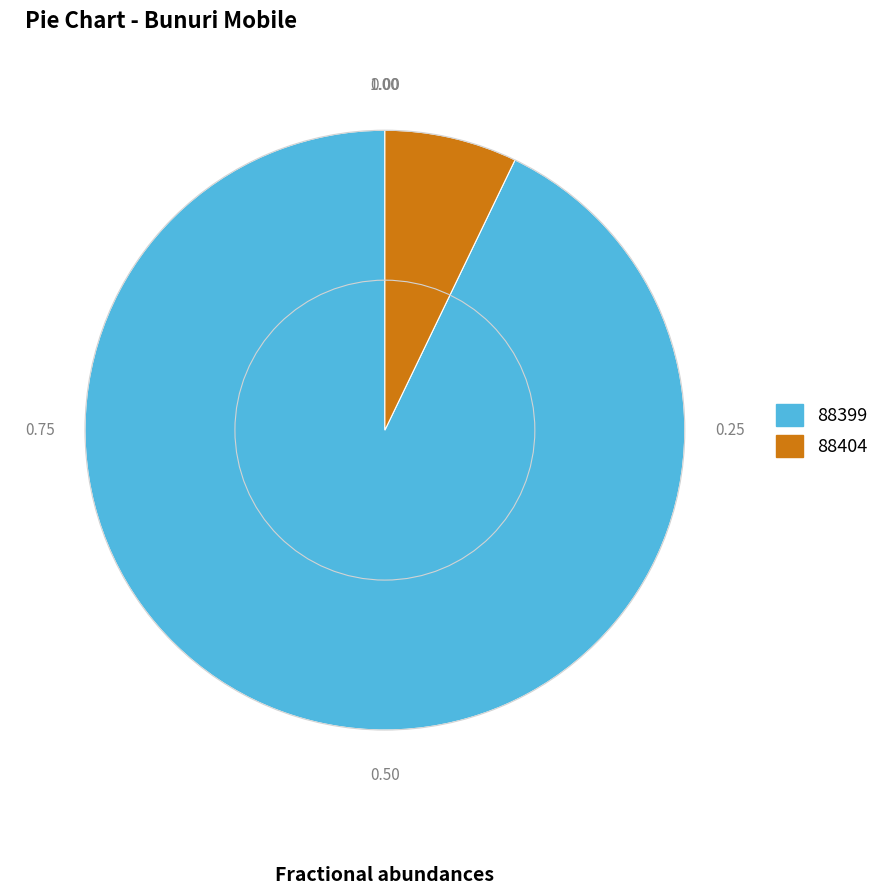

Count the number of slices in the pie.

2